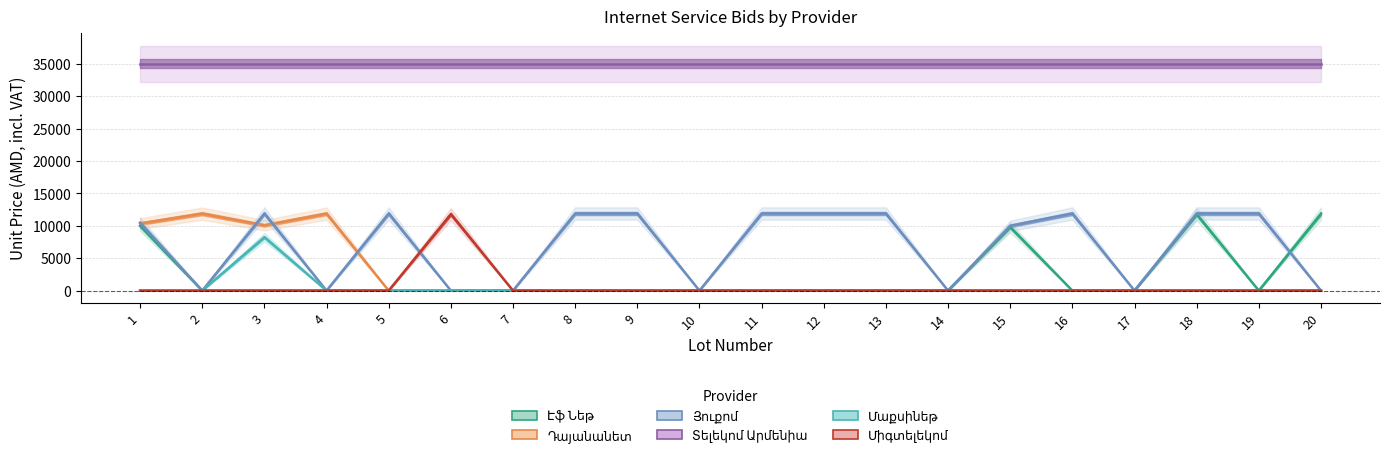

Reading left to right, transcribe all the data shown in this chart.

Էֆ Նեթ: 10000	0	0	0	0	0	0	0	0	0	0	0	0	0	9800	0	0	11781	0	11880
Դայանանետ: 10353	11880	10081	11880	0	0	0	0	0	0	0	0	0	0	0	0	0	0	0	0
Յուքոմ: 10472	0	11900	0	11900	0	0	11900	11900	0	11900	11900	11900	0	10000	11900	0	11900	11900	0
Տելեկոմ Արմենիա: 35000	35000	35000	35000	35000	35000	35000	35000	35000	35000	35000	35000	35000	35000	35000	35000	35000	35000	35000	35000
Մաքսինեթ: 0	0	8250	0	0	0	0	0	0	0	0	0	0	0	0	0	0	0	0	0
Միգտելեկոմ: 0	0	0	0	0	11800	0	0	0	0	0	0	0	0	0	0	0	0	0	0